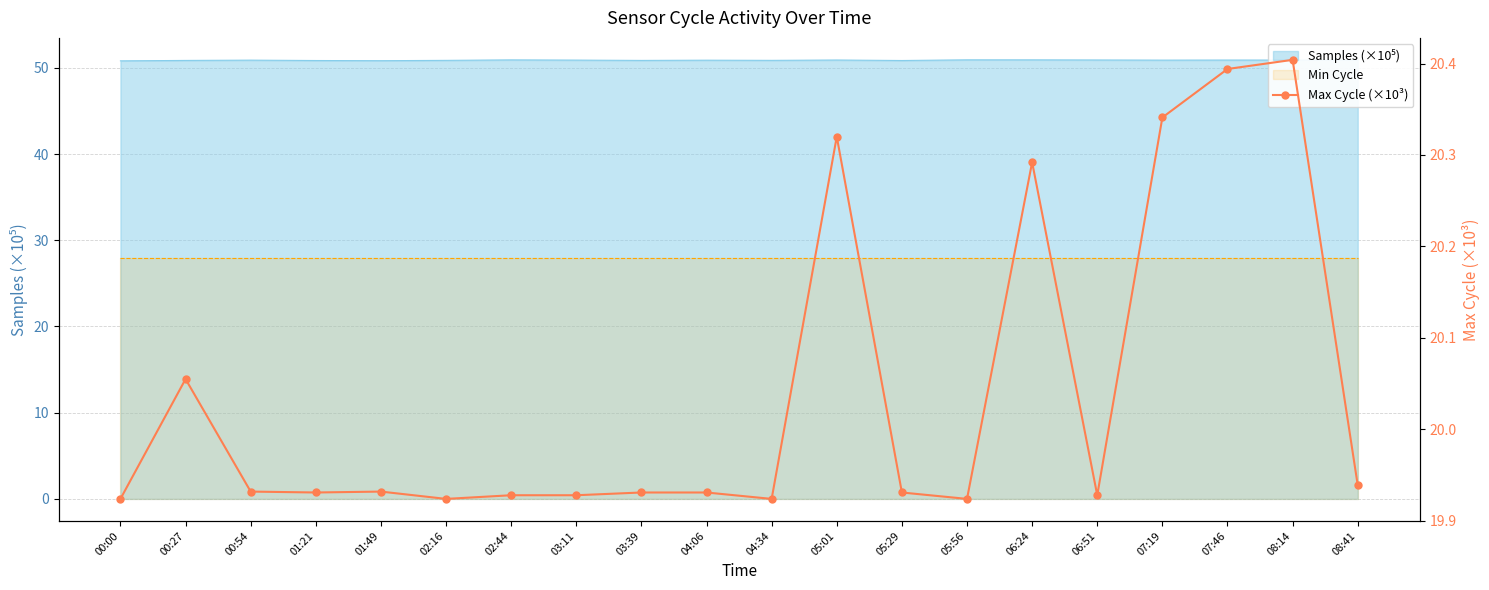

Reading right to left, extract all data points from this chart.

19.9	20.4	20.4	20.3	19.9	20.3	19.9	19.9	20.3	19.9	19.9	19.9	19.9	19.9	19.9	19.9	19.9	19.9	20.1	19.9